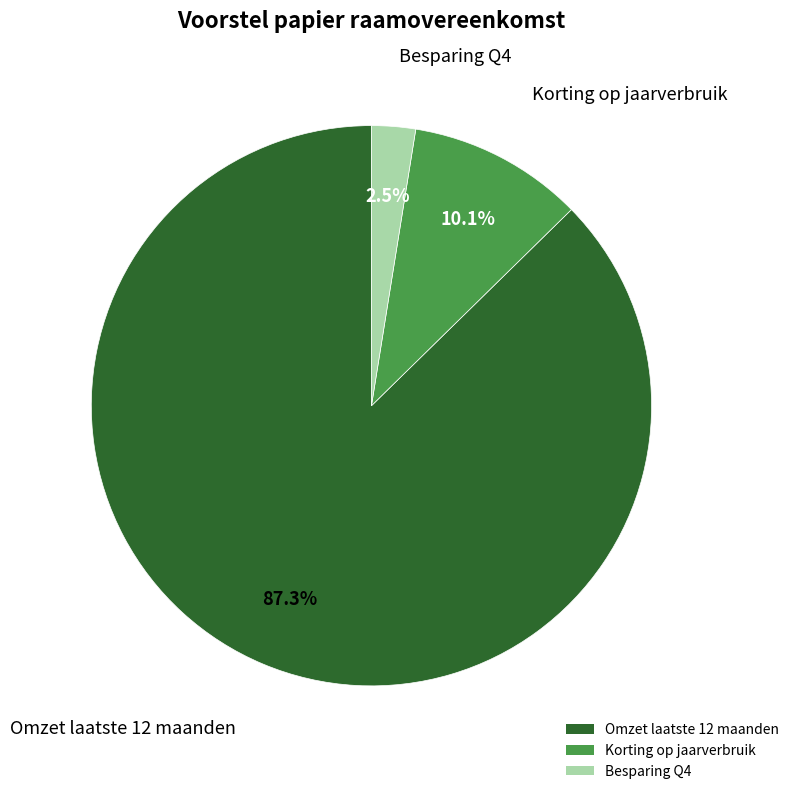

Which has a higher value, Besparing Q4 or Korting op jaarverbruik?

Korting op jaarverbruik